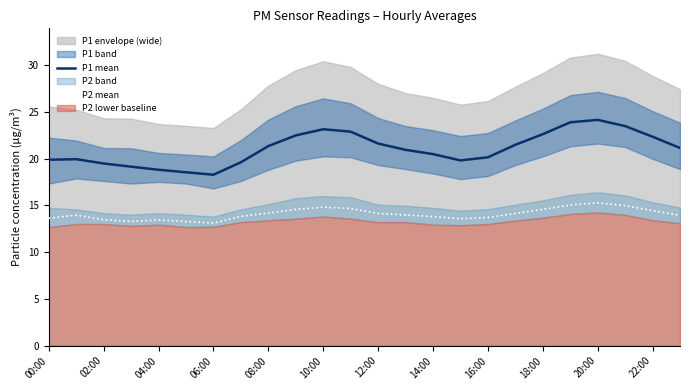

Reading left to right, extract all data points from this chart.

P1 mean: 19.9	19.9	19.5	19.1	18.8	18.5	18.3	19.6	21.3	22.5	23.1	22.9	21.6	20.9	20.5	19.8	20.1	21.5	22.6	23.9	24.1	23.5	22.3	21.1
P2 mean: 13.6	13.9	13.5	13.3	13.4	13.3	13.1	13.8	14.2	14.6	14.8	14.7	14.1	14.0	13.8	13.6	13.7	14.1	14.6	15.0	15.3	15.0	14.4	13.9